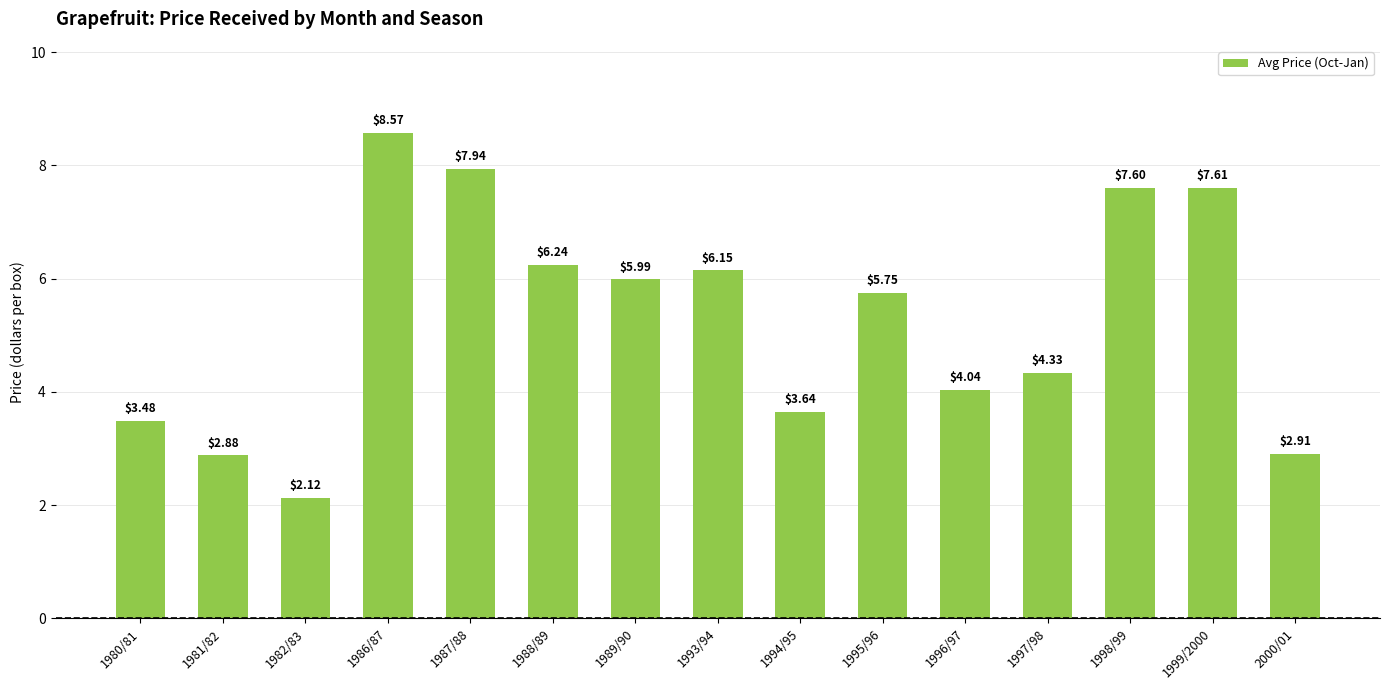

Where does the data first go above 5?

1986/87